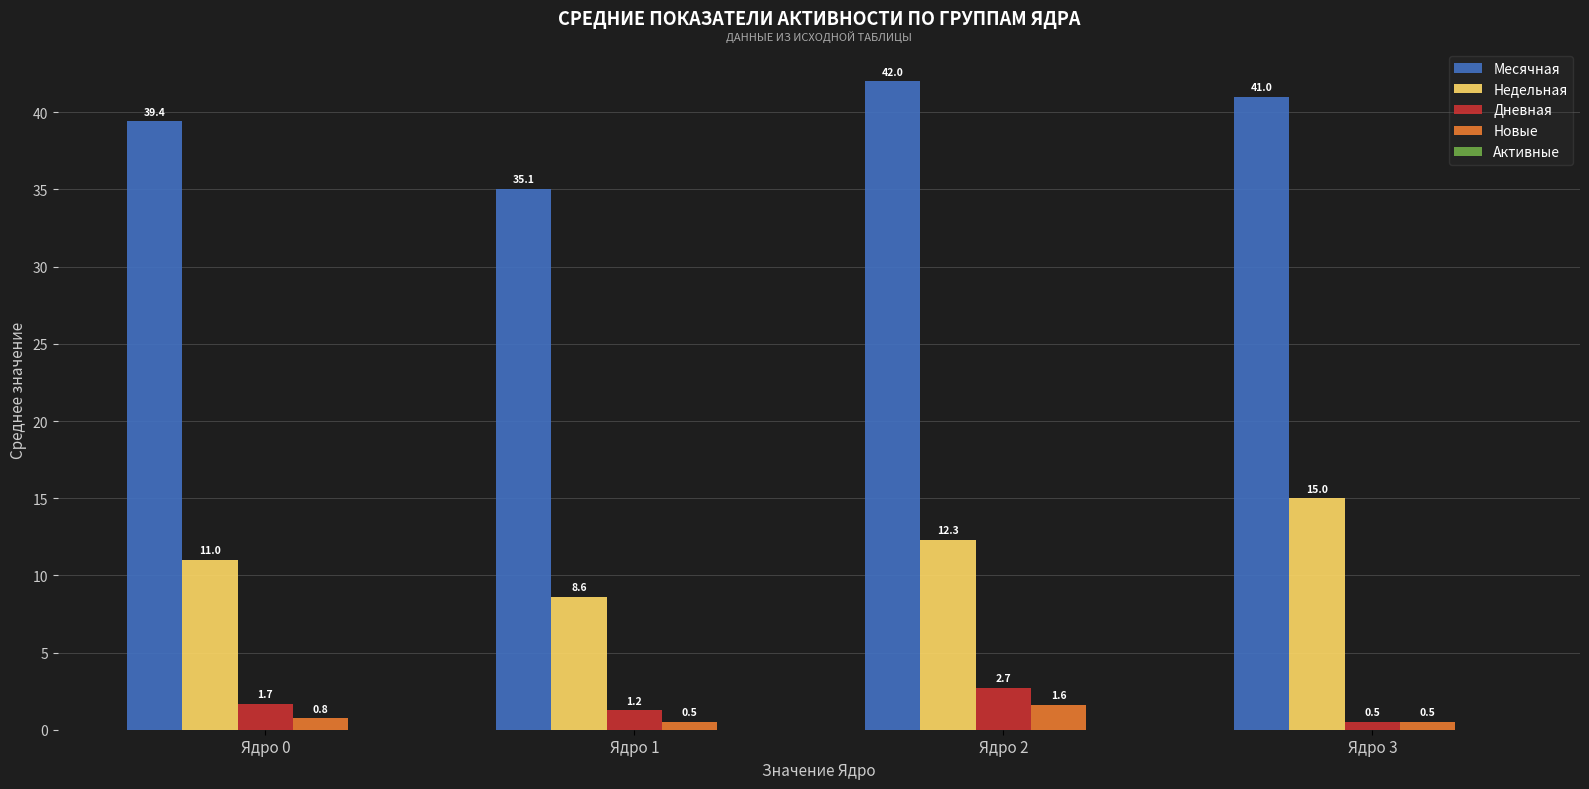

What is the greatest value displayed?

42.0